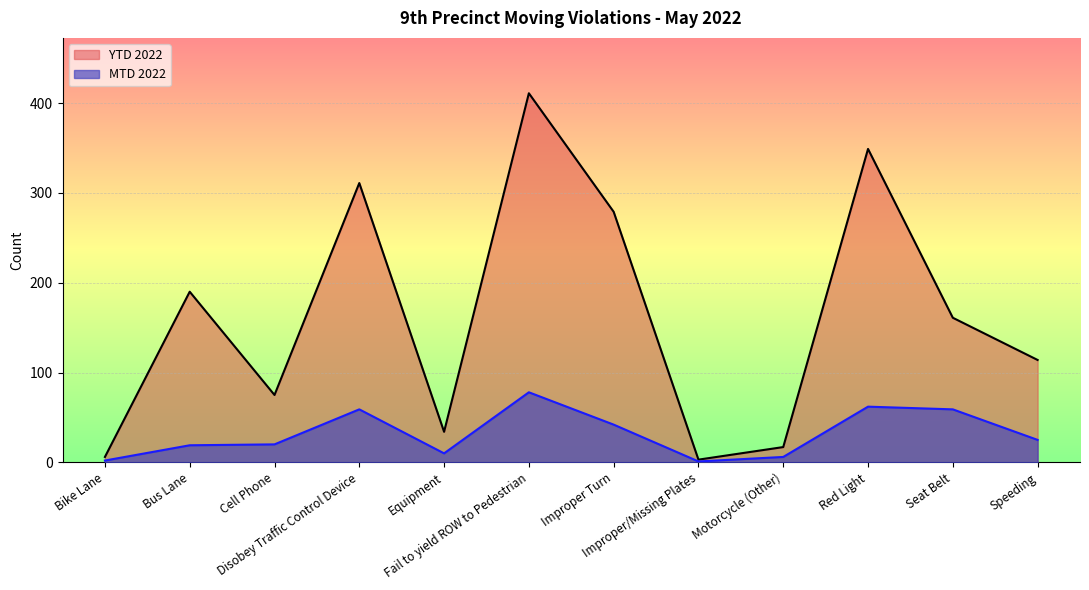

How many interior local valleys does the MTD 2022 series have?

2